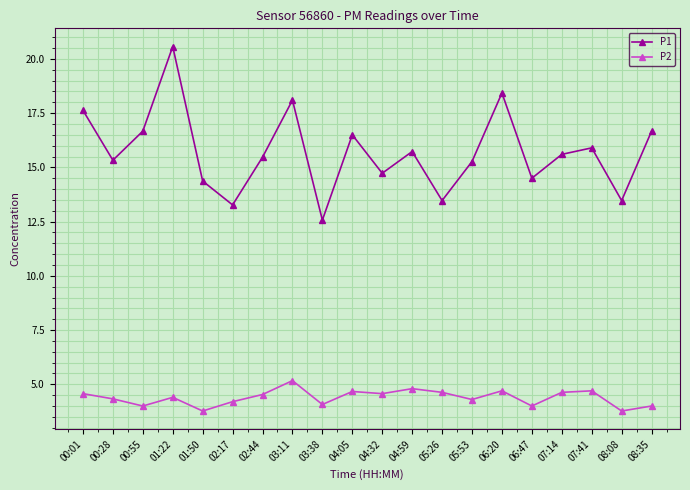

What is the lowest value of the P1 series?

12.6